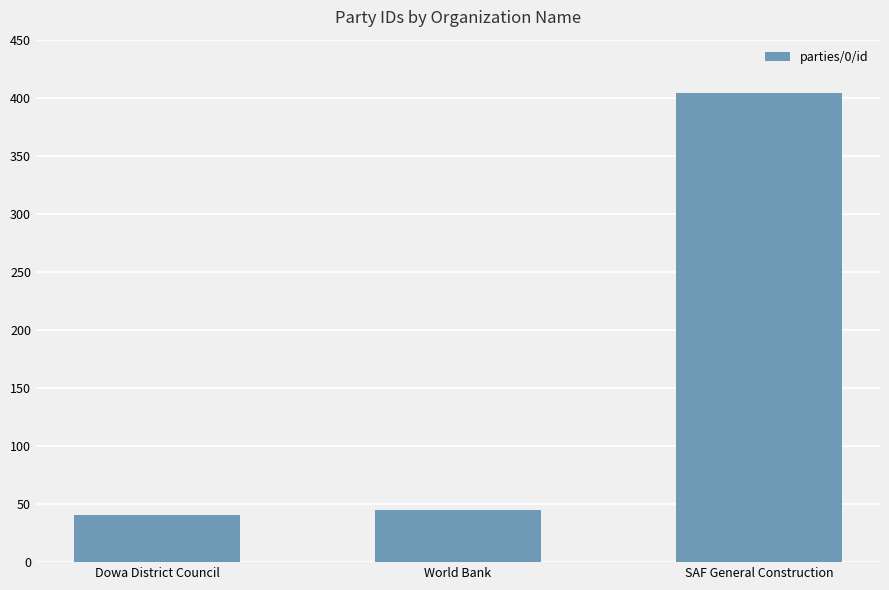

What is the change in value from Dowa District Council to SAF General Construction?

+363